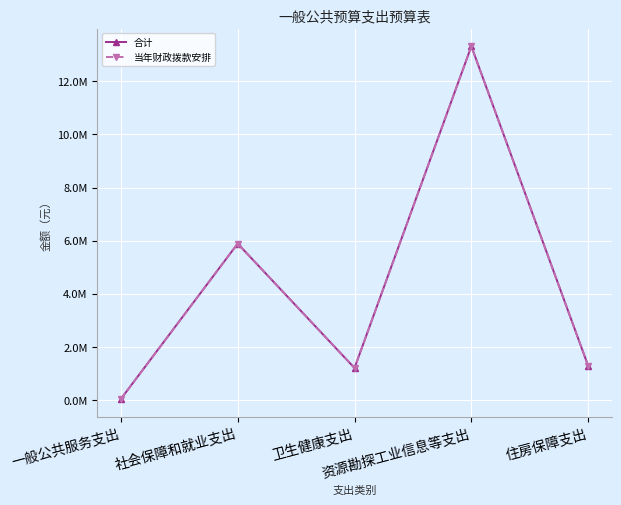

What is the label of the 1st point from the left?

一般公共服务支出